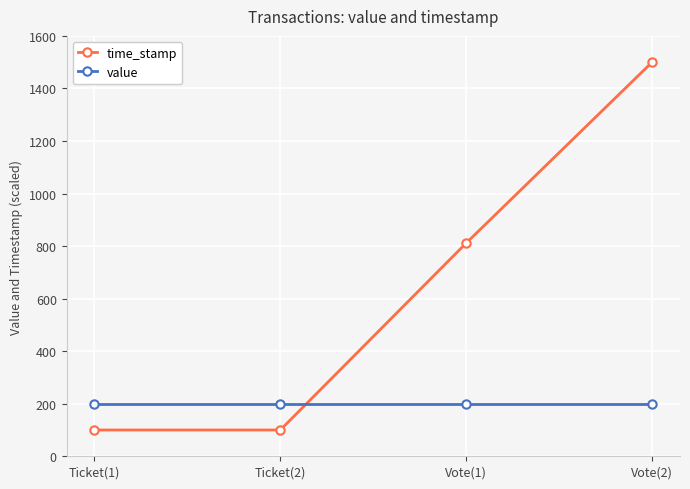

Reading right to left, list all the values displayed in this chart.

time_stamp: 1500.0	811.5	100.0	100.0
value: 200.0	200.0	200.0	200.0